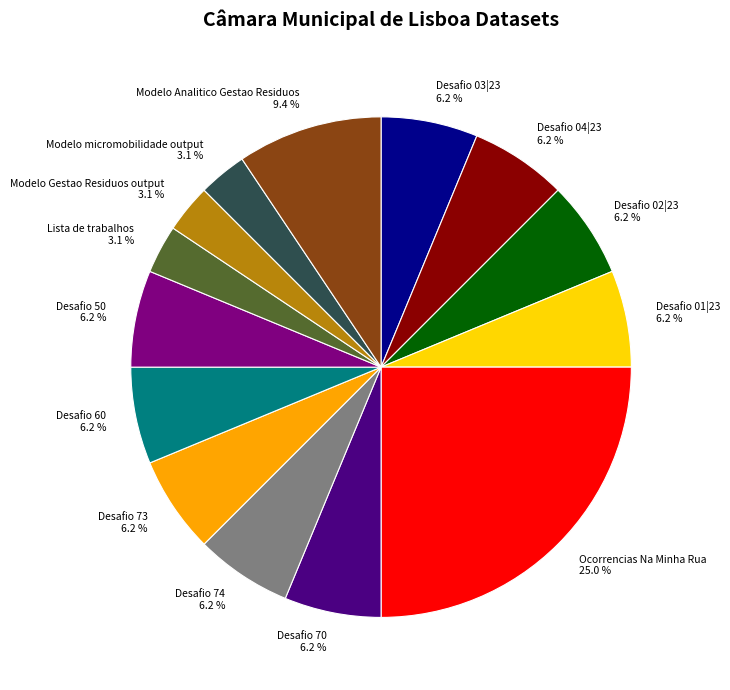

True or false: Modelo micromobilidade output accounts for 3% of the total.

True